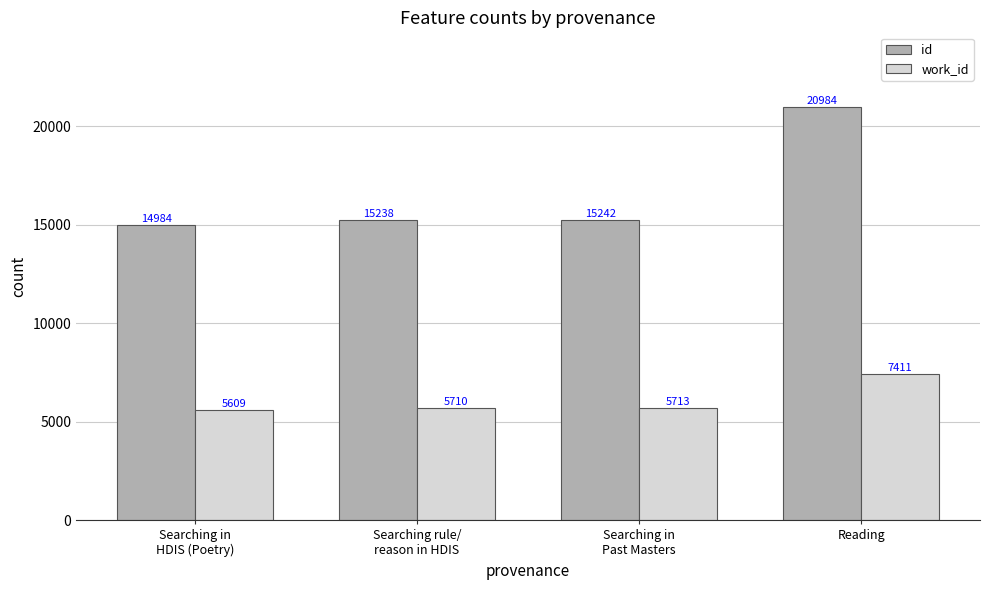

How many data points in work_id are less than 5713?

2